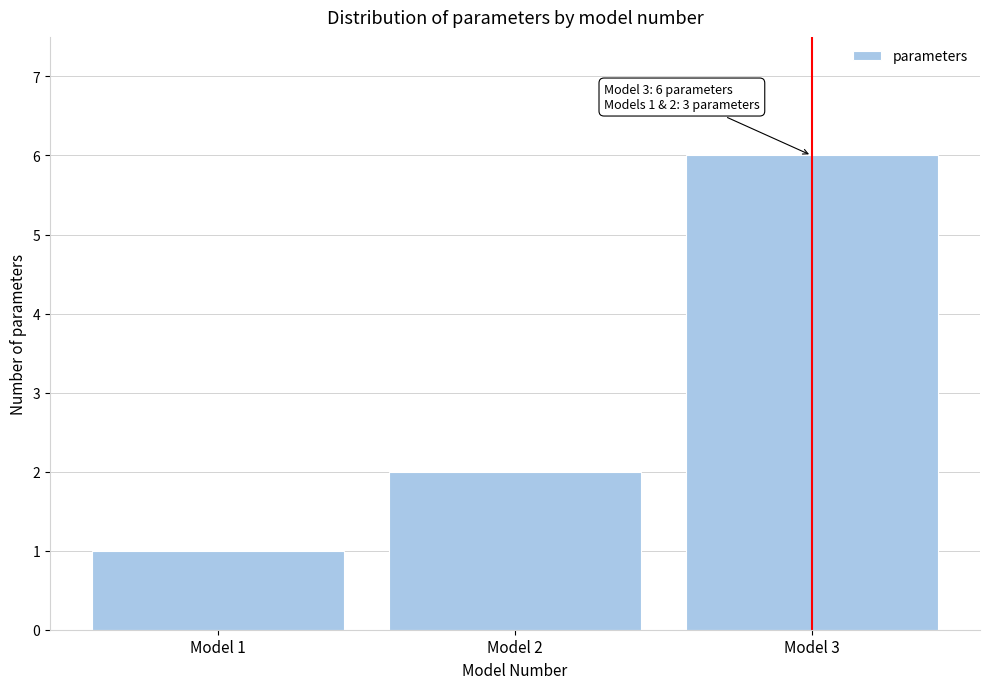

Which range on the x-axis has the tallest bar?

2.5 to 3.5